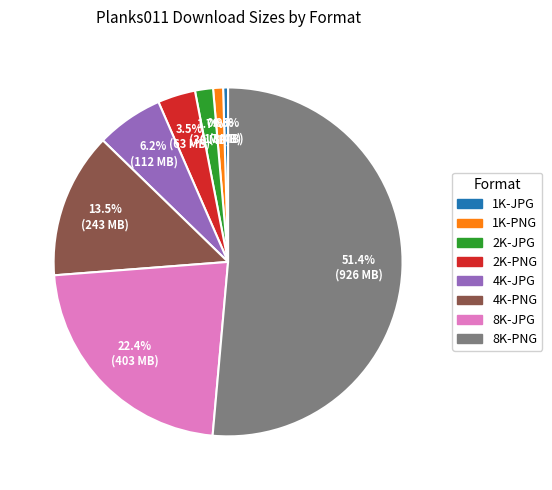

Does any single category account for the majority?

Yes